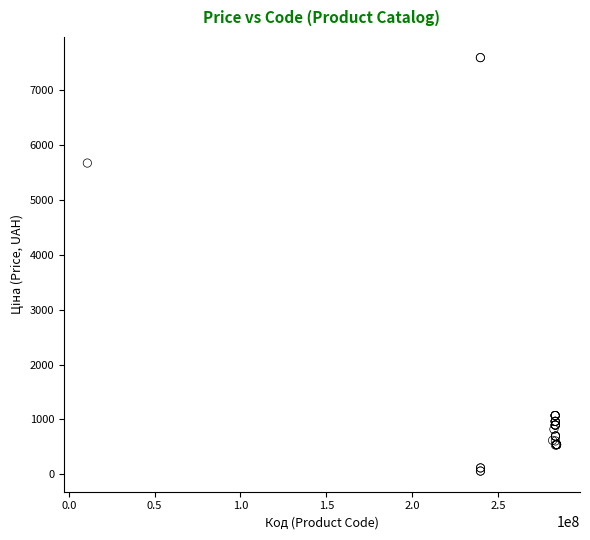

What Y value in the scatter plot is closest to 3826?

5673.8